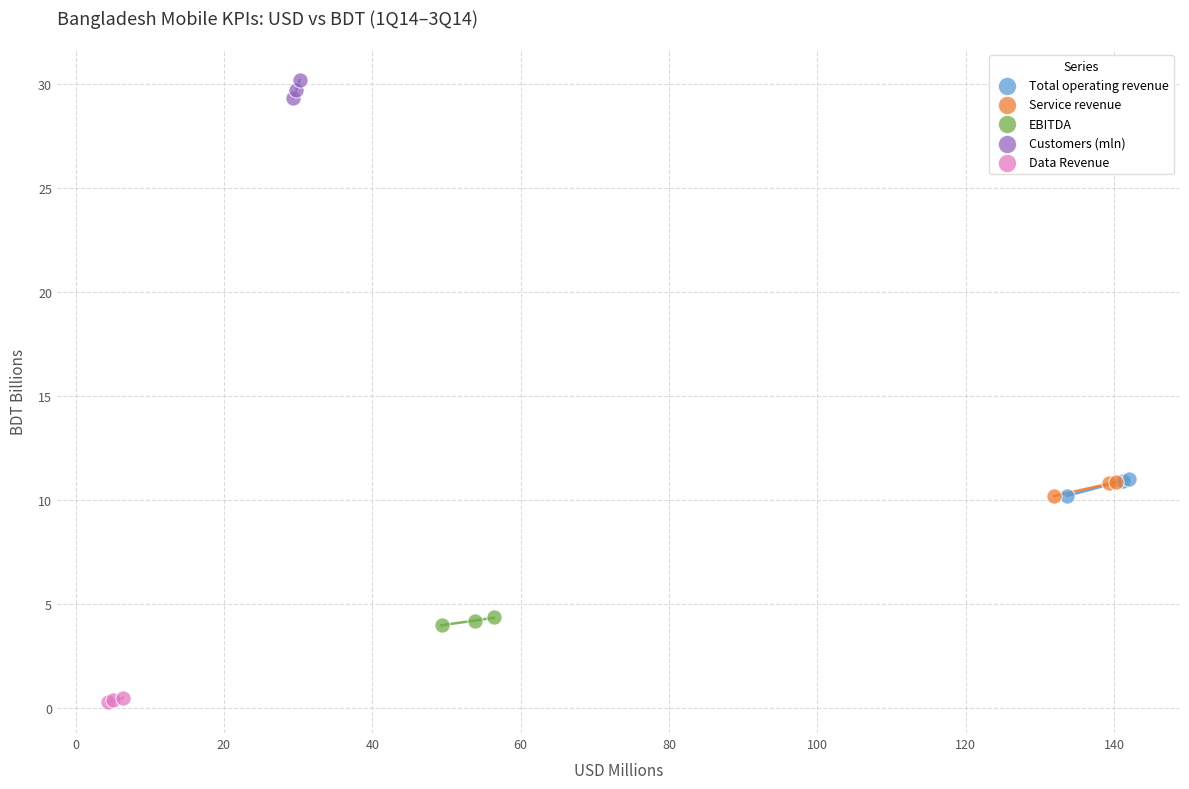

Which series contains the lowest Y value?

Data Revenue